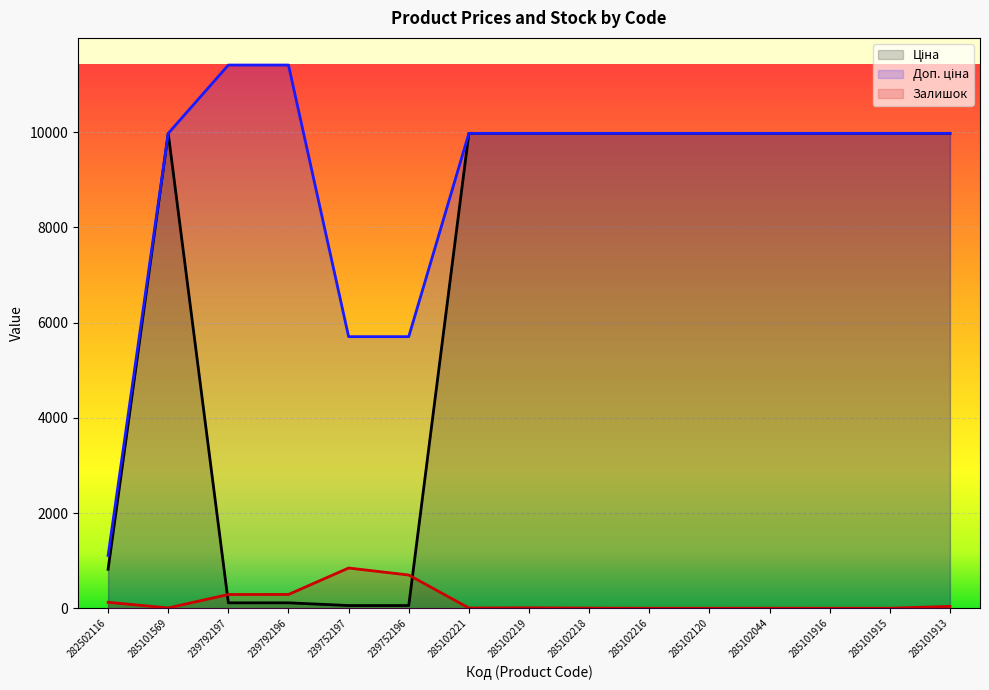

Reading left to right, list all the values displayed in this chart.

Ціна: 818.5	9975.0	114.1	114.1	57.0	57.0	9975.0	9975.0	9975.0	9975.0	9975.0	9975.0	9975.0	9975.0	9975.0
Доп. ціна: 1109.2	9975.0	11410.0	11410.0	5705.0	5705.0	9975.0	9975.0	9975.0	9975.0	9975.0	9975.0	9975.0	9975.0	9975.0
Залишок: 125.0	7.0	289.0	290.0	845.0	698.0	5.0	9.0	3.0	0.0	0.0	1.0	0.0	0.0	39.0